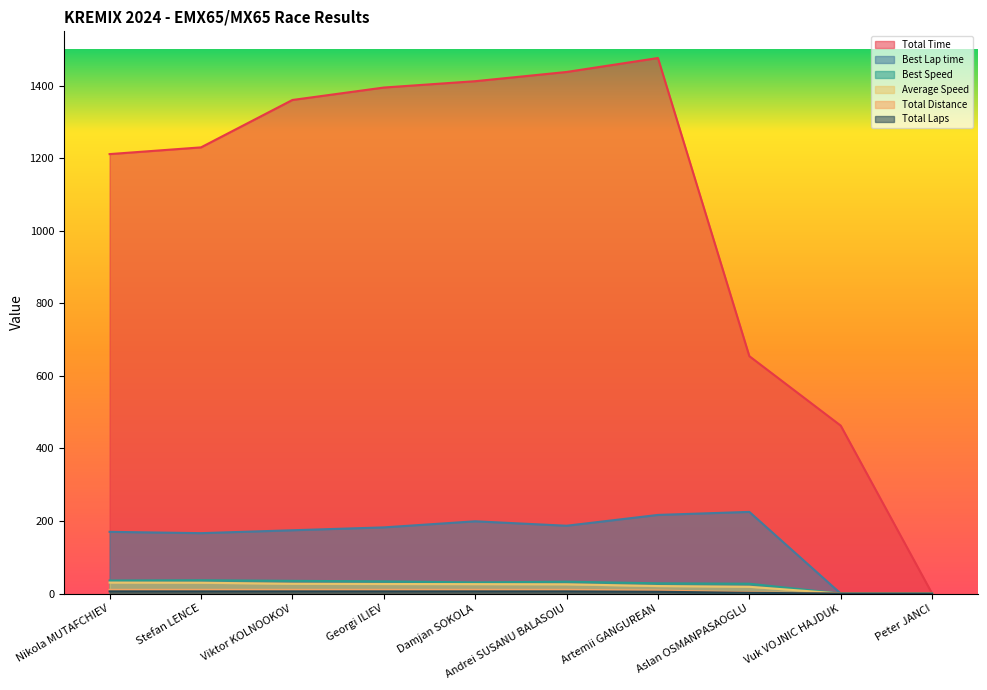

Reading left to right, transcribe all the data shown in this chart.

Total Time: 1211.5	1230.1	1360.7	1395.0	1412.5	1438.0	1476.4	654.5	463.0	0.0
Best Lap time: 170.2	166.5	174.5	182.4	199.2	187.0	216.8	225.1	0.0	0.0
Best Speed: 36.0	36.8	35.1	33.5	30.7	32.7	28.2	27.2	0.0	0.0
Average Speed: 30.3	29.9	27.0	26.3	26.0	25.5	20.7	18.7	0.0	0.0
Total Distance: 10.2	10.2	10.2	10.2	10.2	10.2	8.5	3.4	0.0	0.0
Total Laps: 6.0	6.0	6.0	6.0	6.0	6.0	5.0	2.0	0.0	0.0